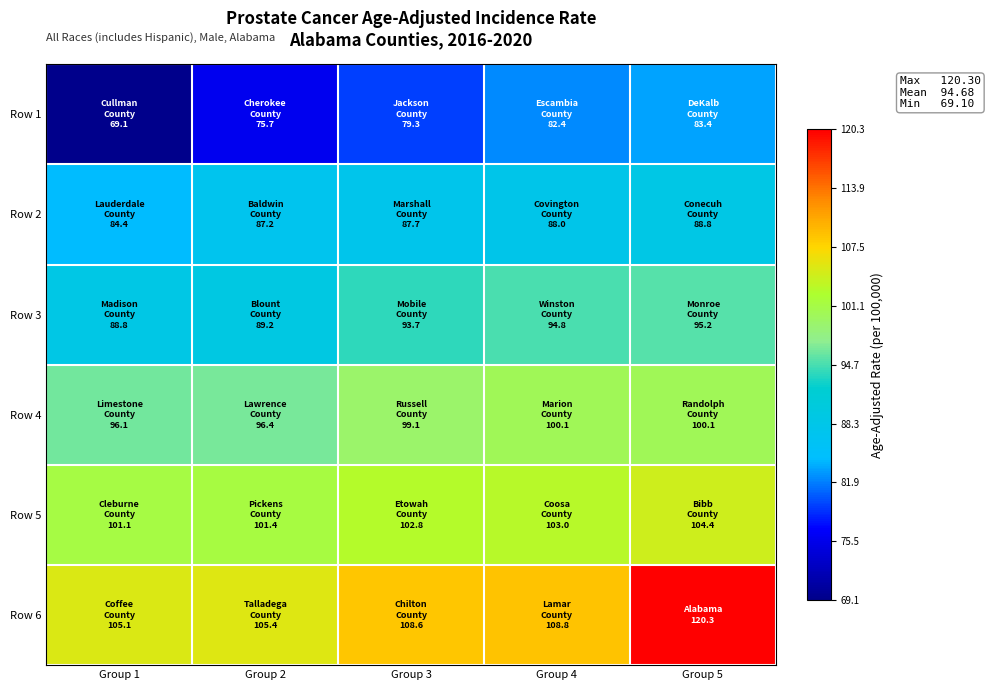

Between Group 5 and Group 1, which is larger?

Group 5